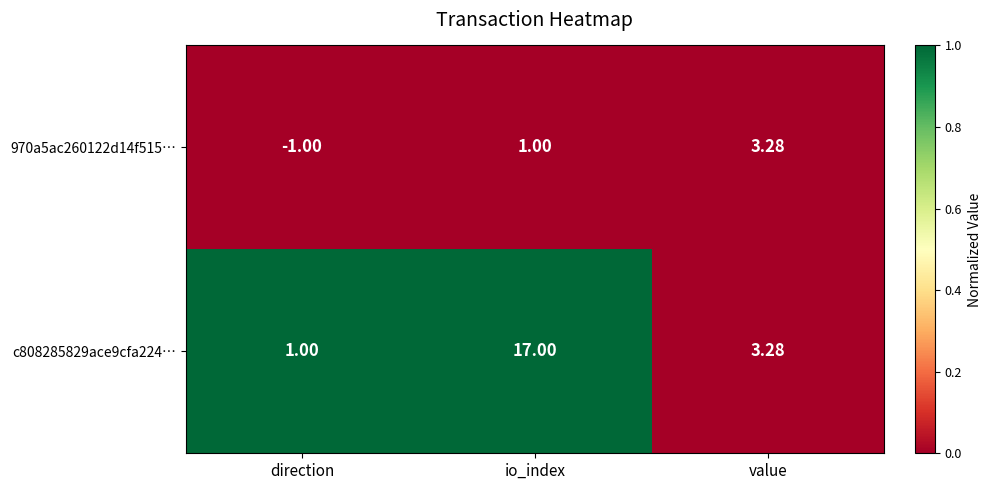

Which series has the widest spread of values?

c808285829ace9cfa224…